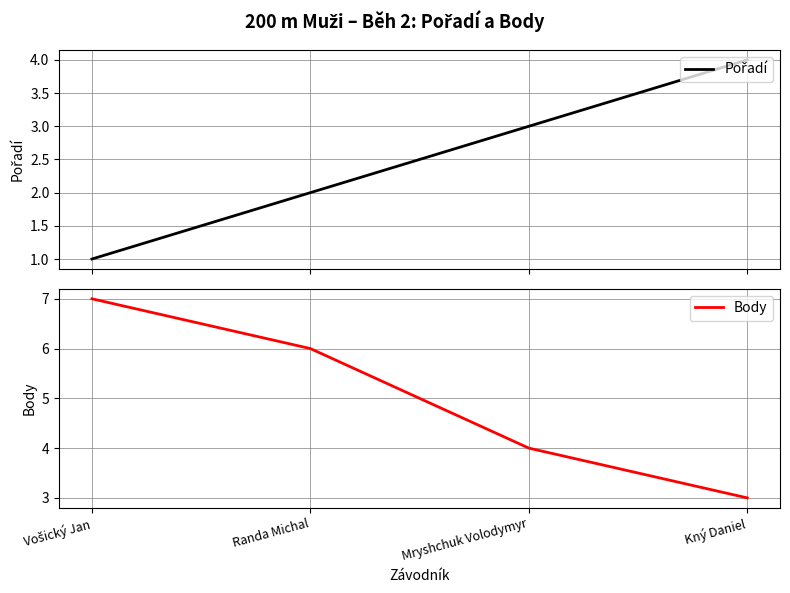

What is the maximum value shown in the chart?

7